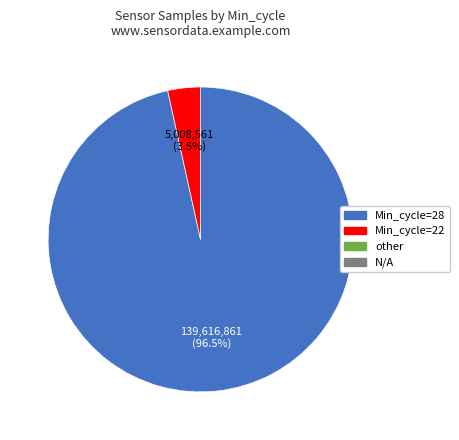

How many slices are in this pie chart?

2